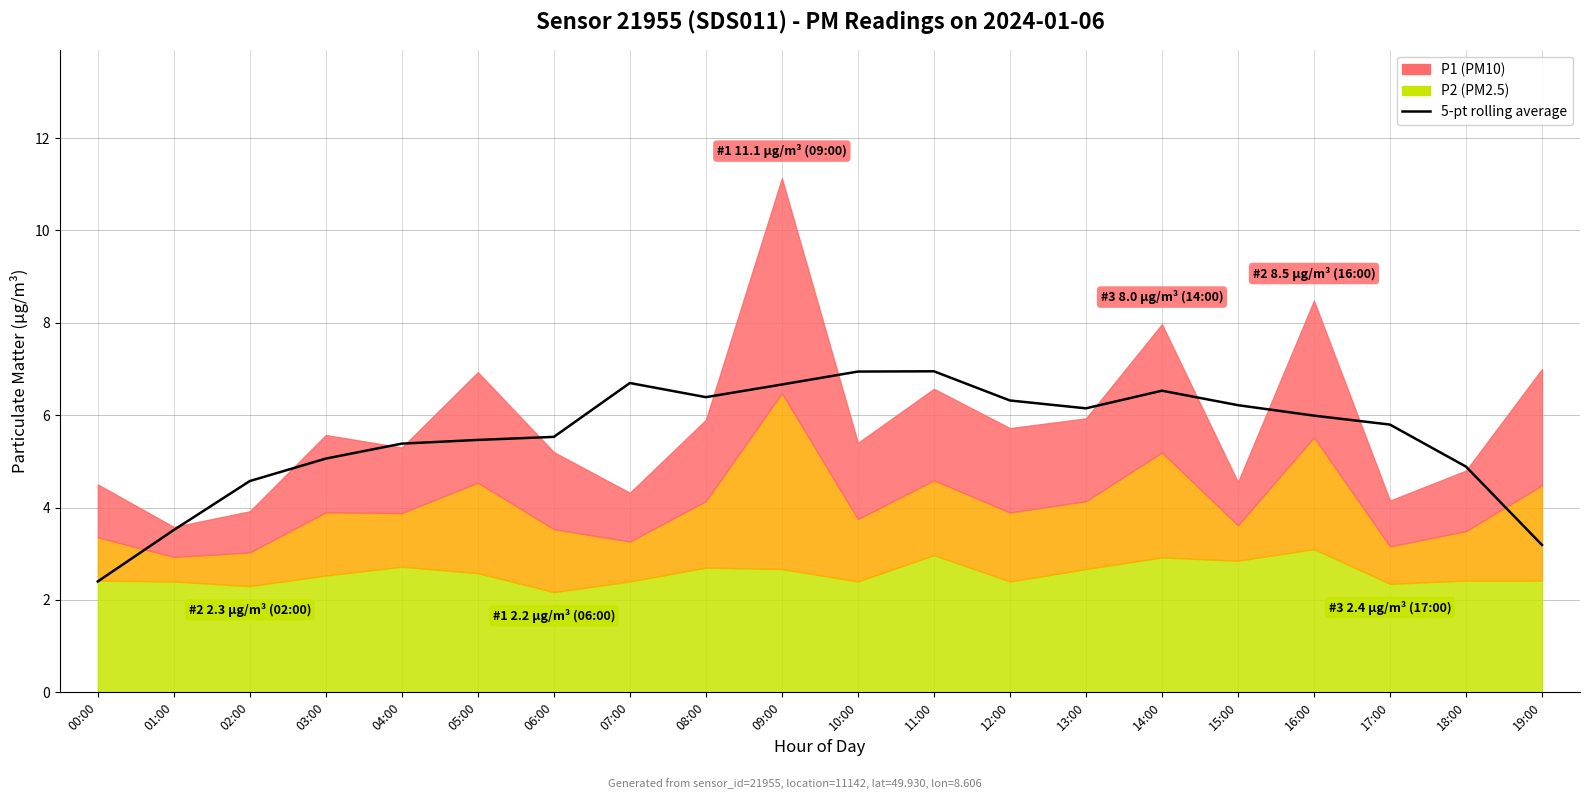

What is the approximate value at 01:00?

3.5